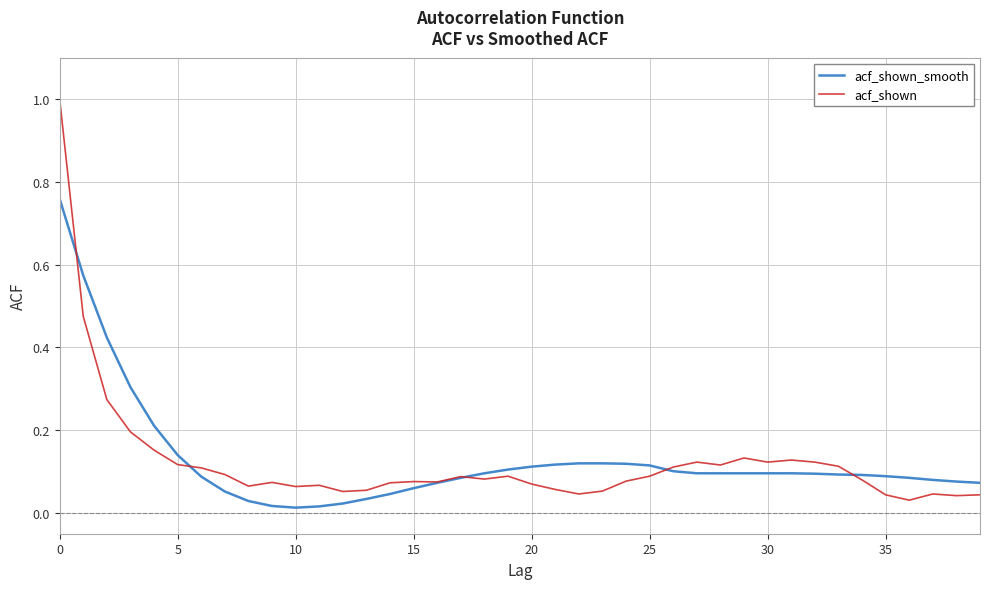

List the series in order of their peak value, highest first.

acf_shown, acf_shown_smooth